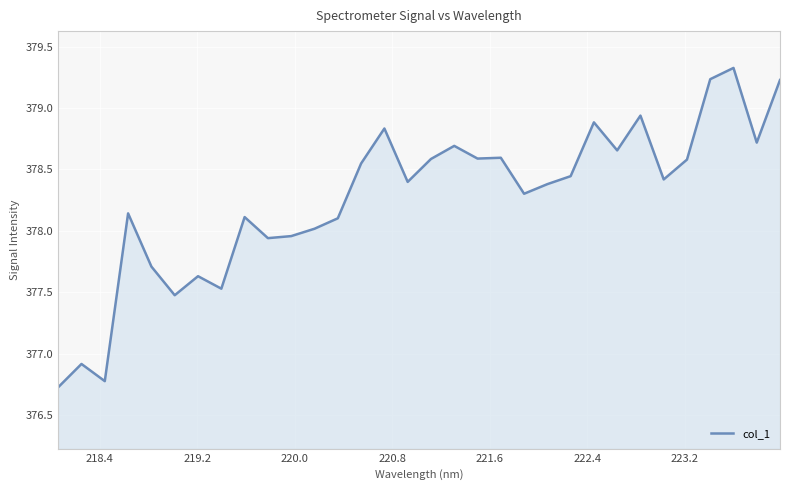

What is the greatest value displayed?

379.3